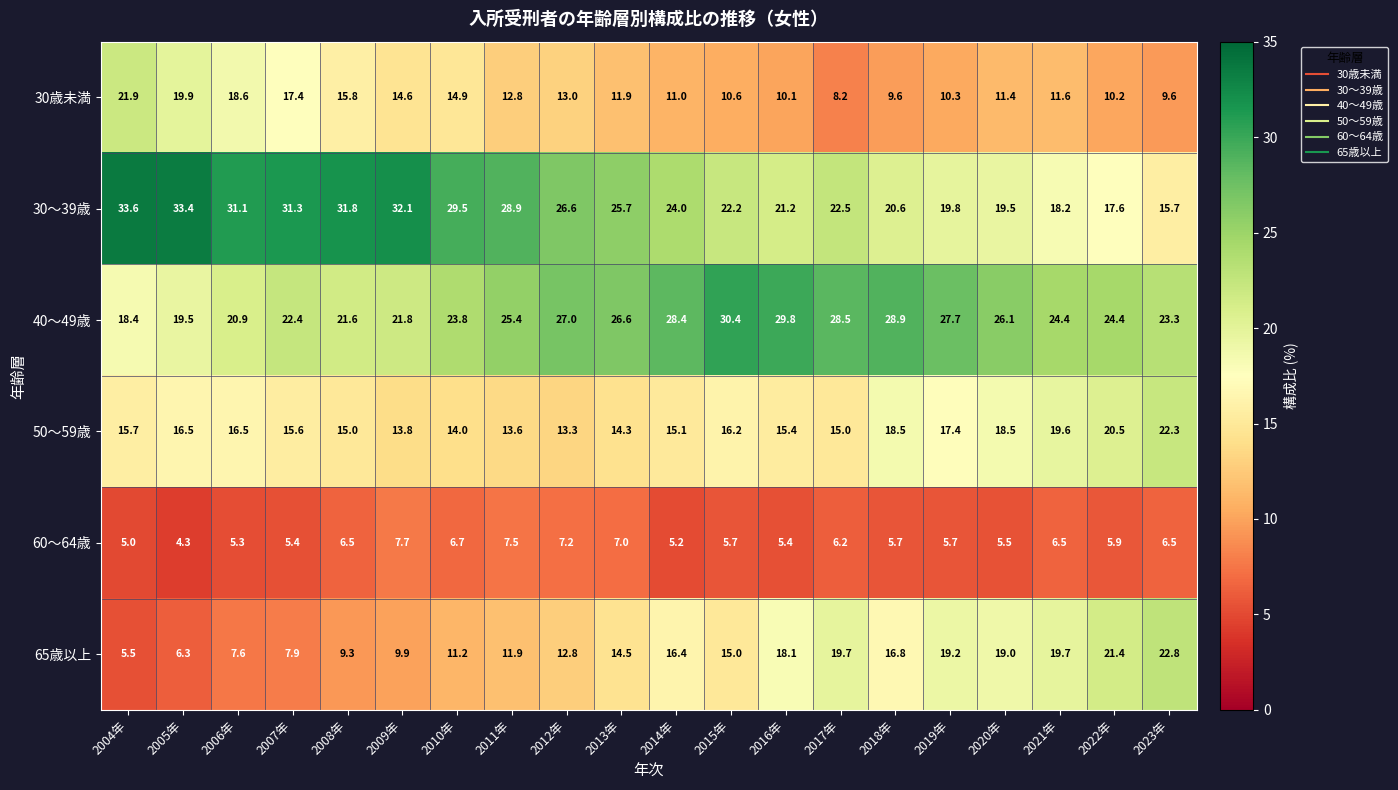

True or false: 60～64歳 has a value of 7.5 at 2020年.

False